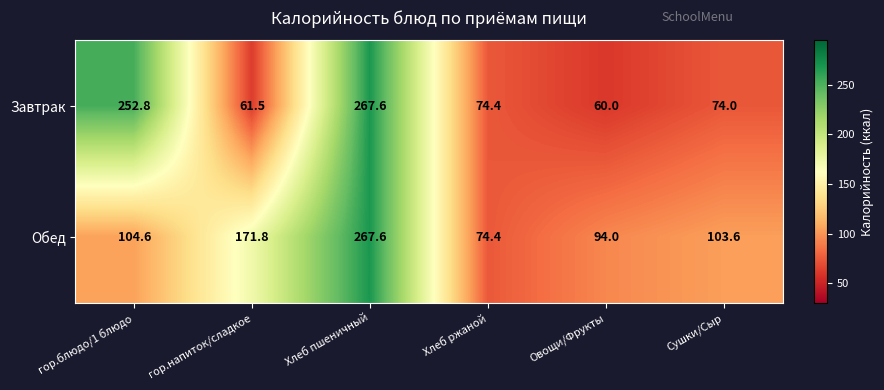

Rank the series by their average value, from highest to lowest.

Обед, Завтрак